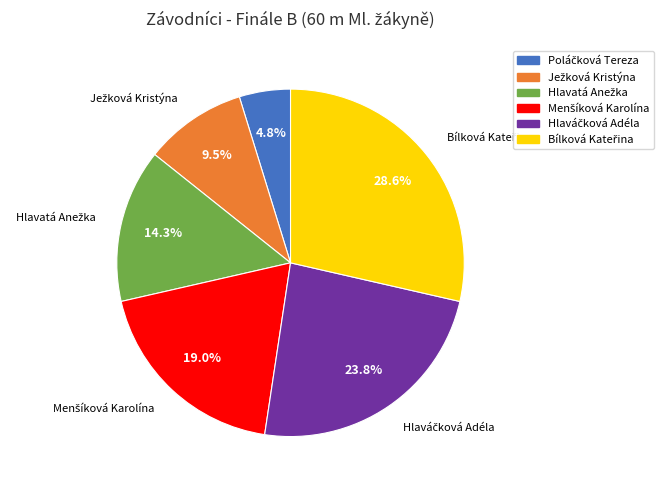

Does any single category account for the majority?

No